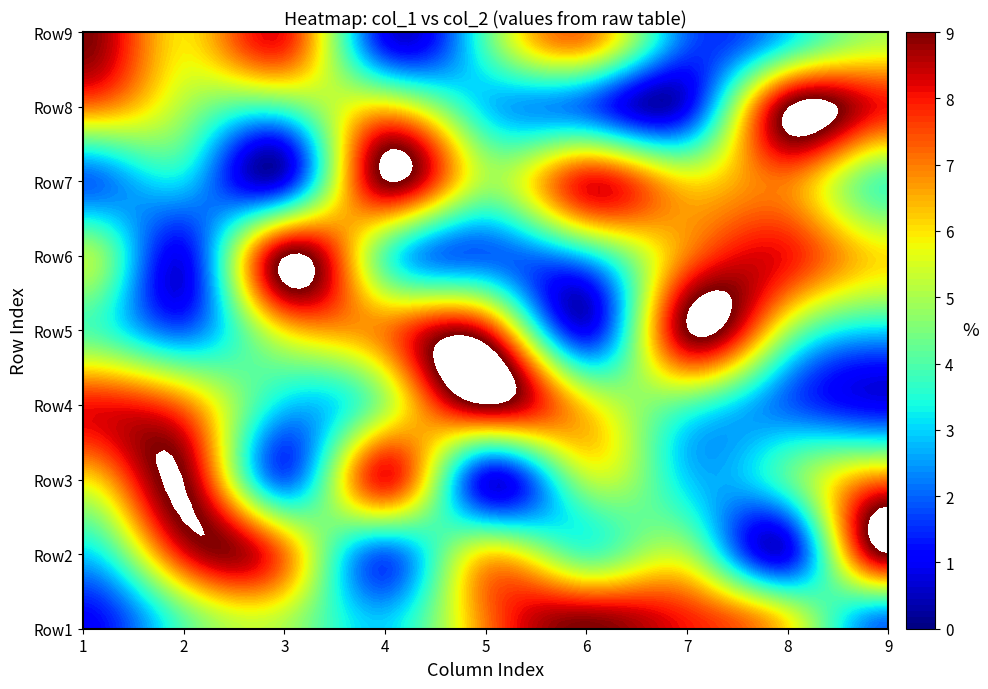

The value of Row5 at 0 is 3. True or false?

False